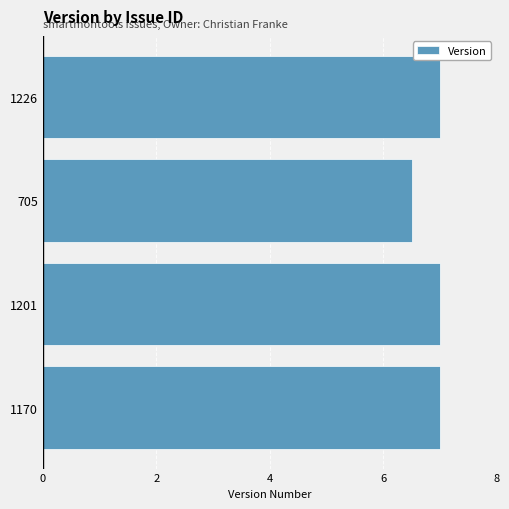

What is the sum of all values?

27.5